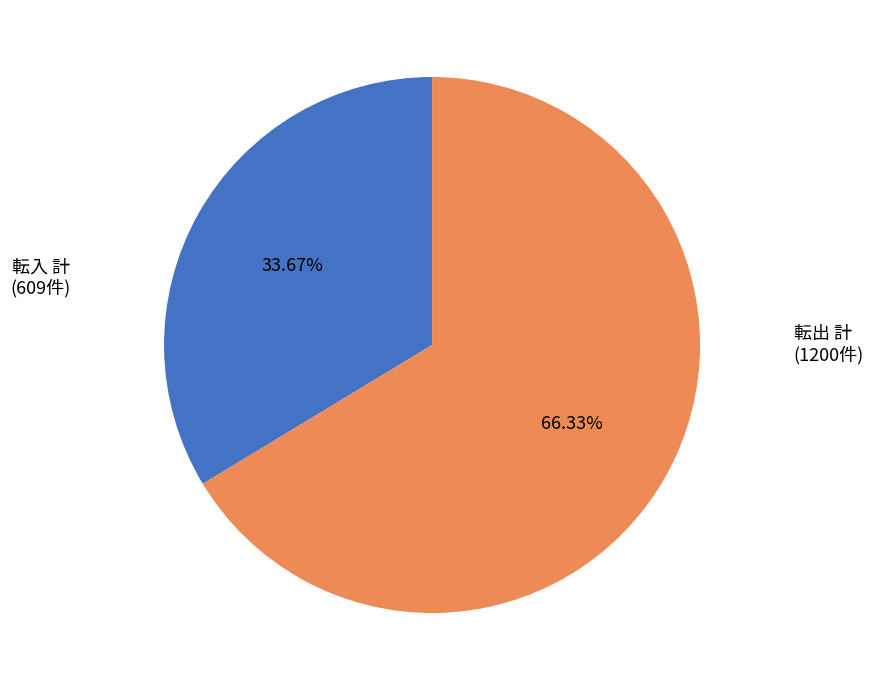

Does any single category account for the majority?

Yes